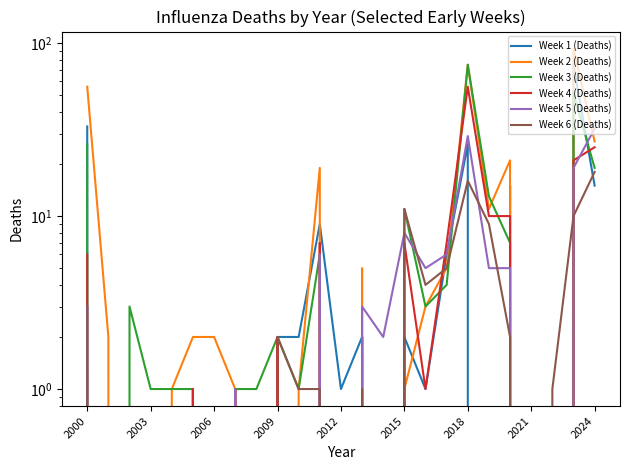

True or false: Week 3 (Deaths) has more than 1 points higher than both neighbors.

True